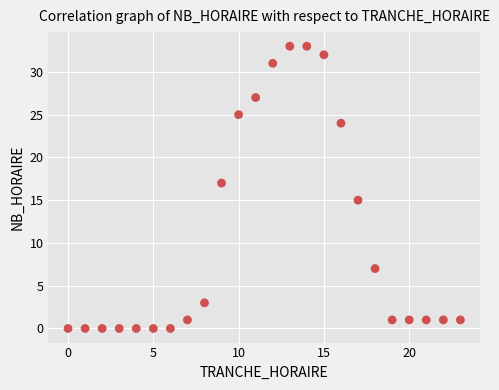

What is the range of Y values (max minus min)?

33